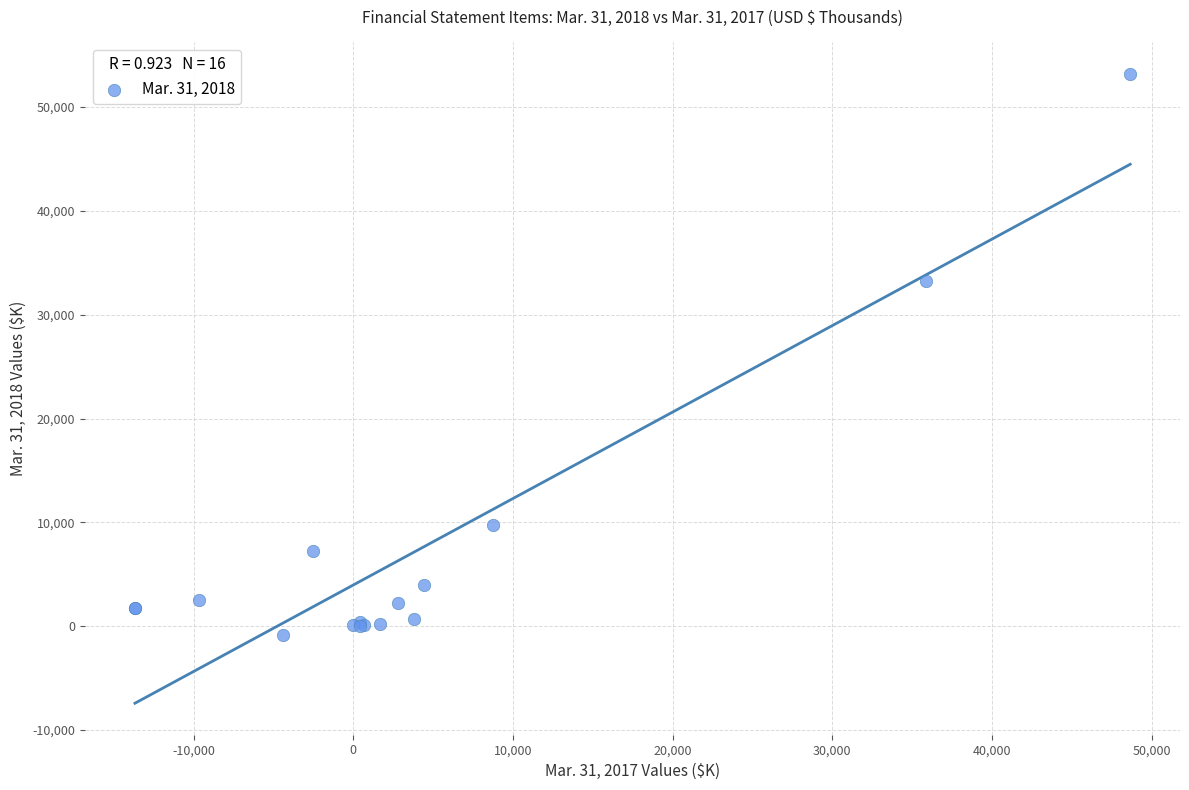

What Y value in the scatter plot is closest to 26158?

33280